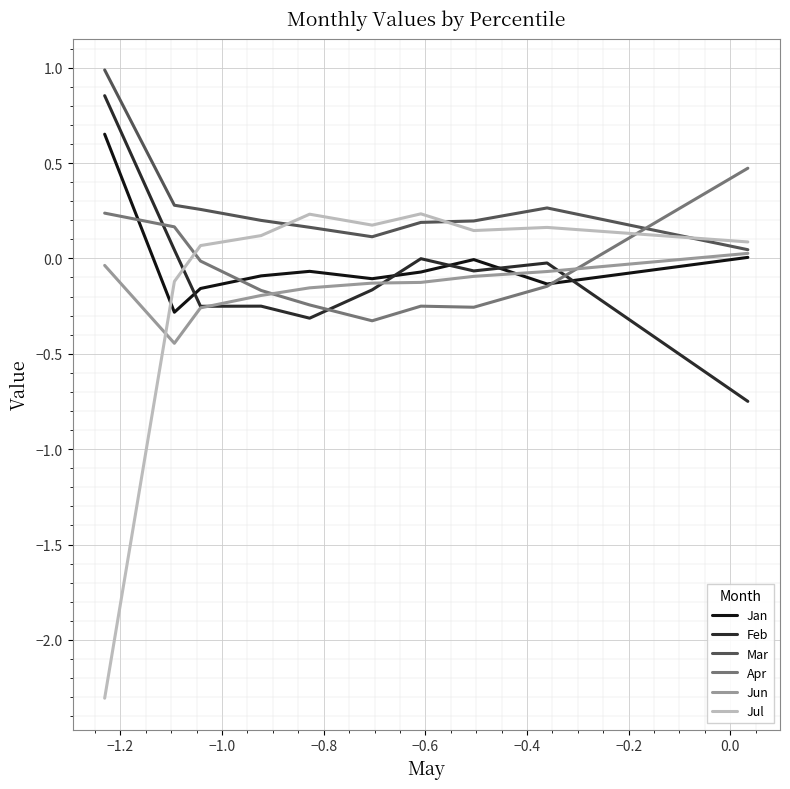

What is the sum of all Mar values?

2.7